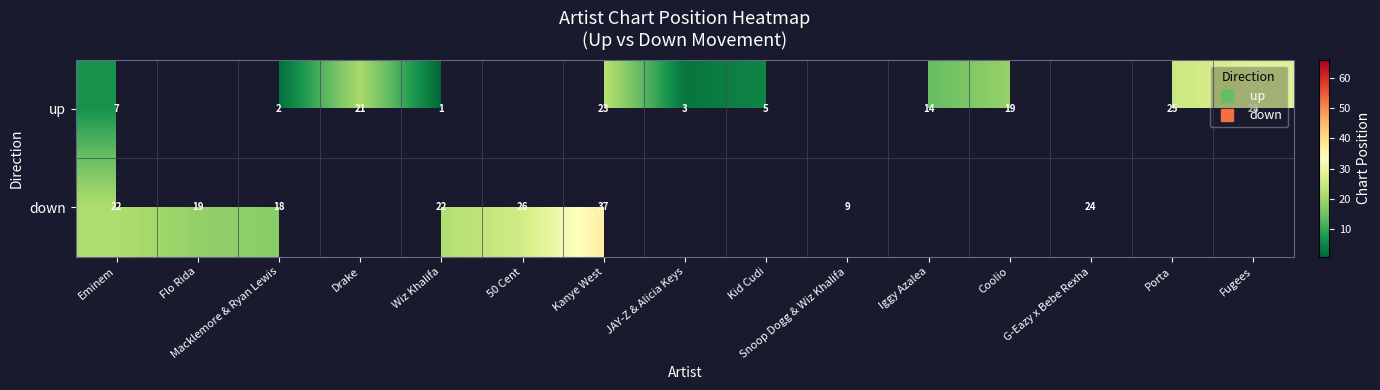

How many series are shown in this chart?

2